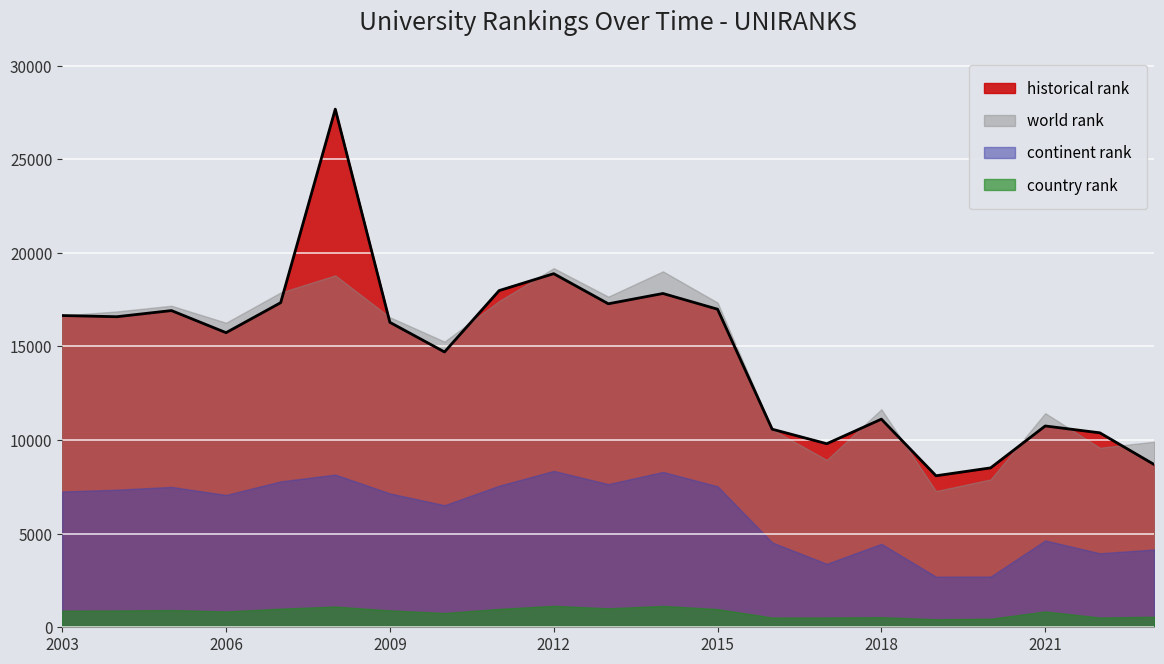

The historical rank series shows 17985.0 at 2011. True or false?

True